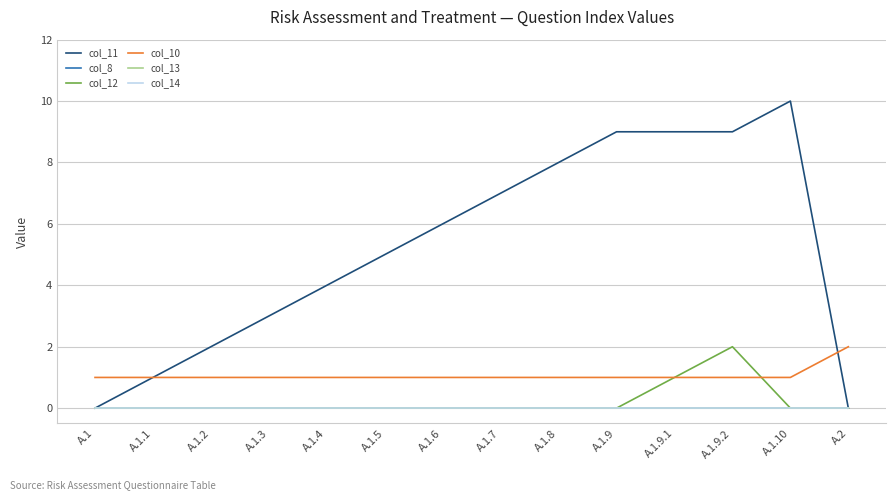

Does the chart have visible grid lines?

Yes